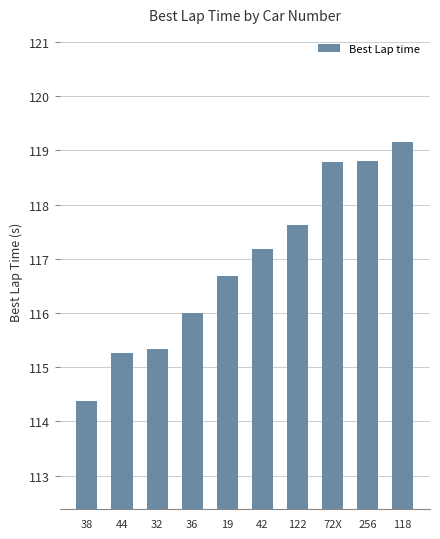

The chart shows a value of 48.0 at 72X. True or false?

False